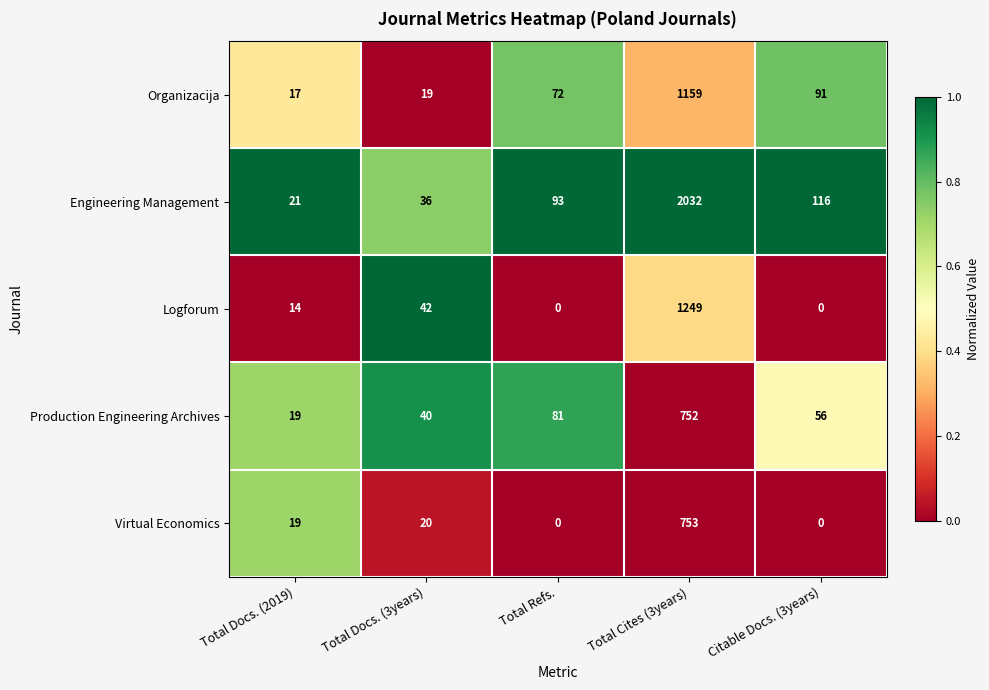

At which category is the sum across all series the highest?

Total Cites (3years)